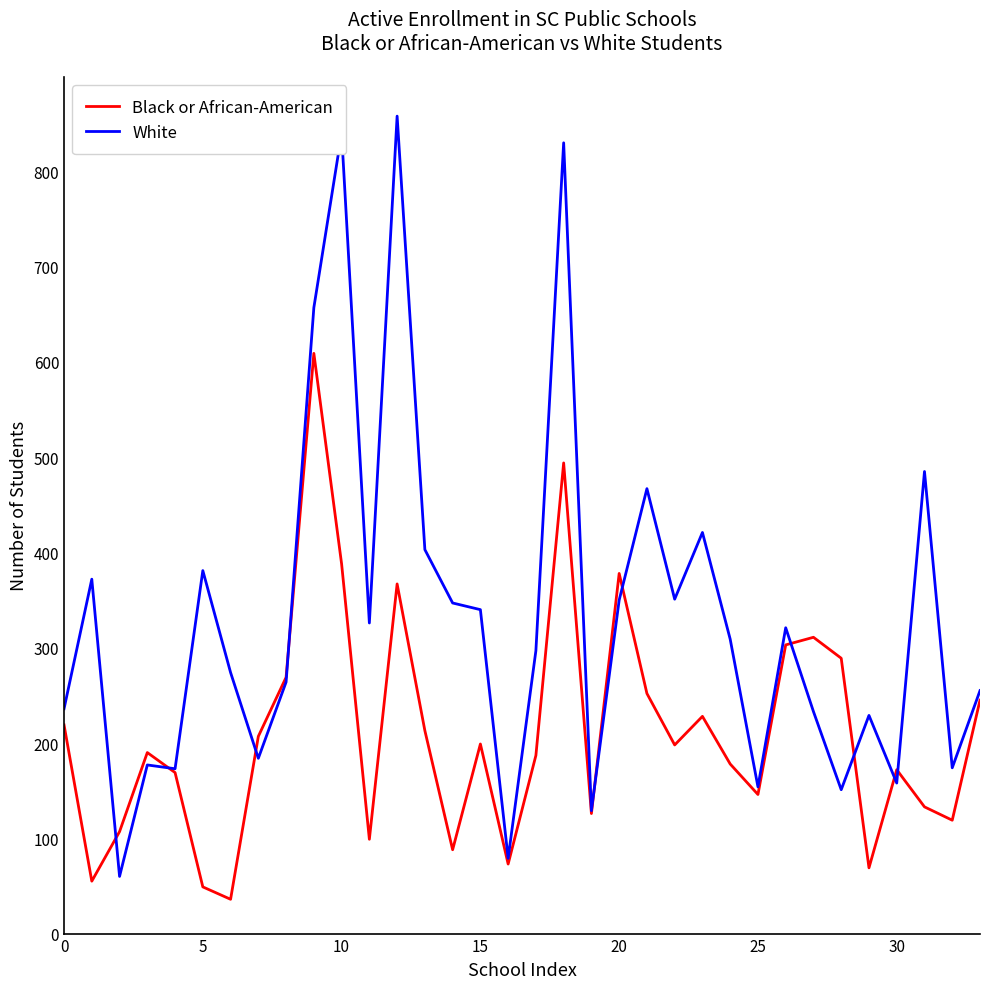

What is the lowest value of the White series?

60